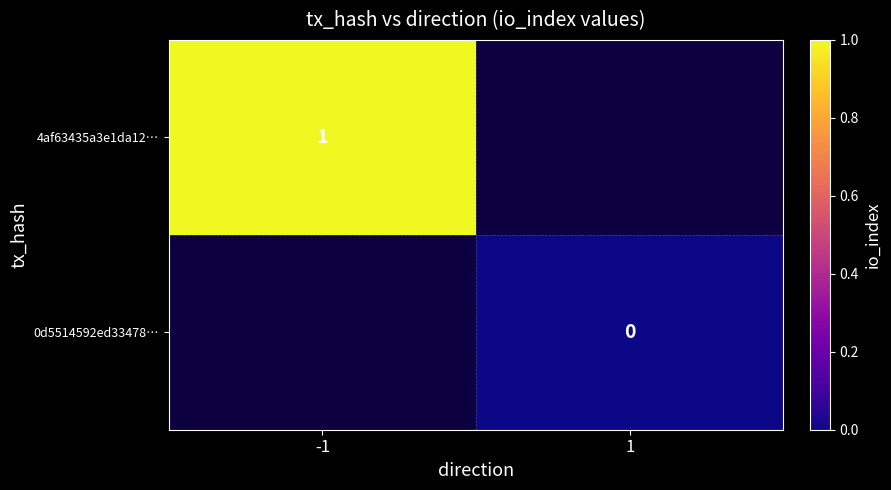

Count the number of data series in this chart.

2